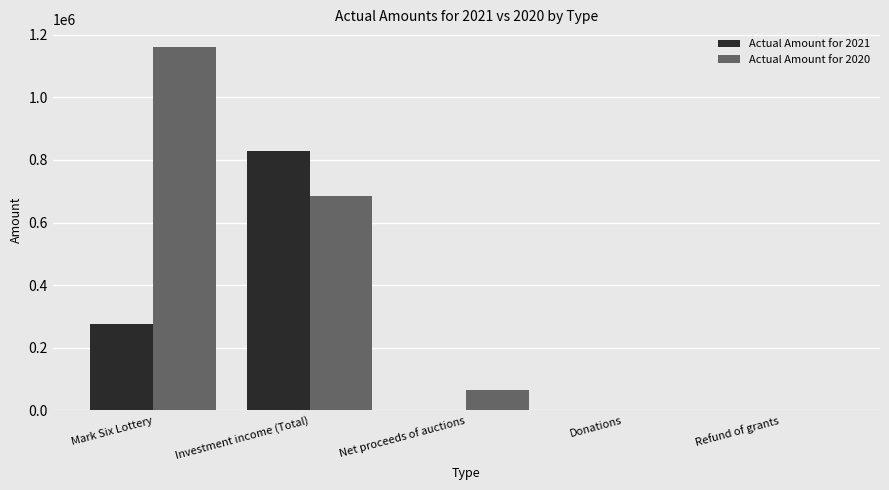

At which category does the chart reach its peak across all series?

Mark Six Lottery